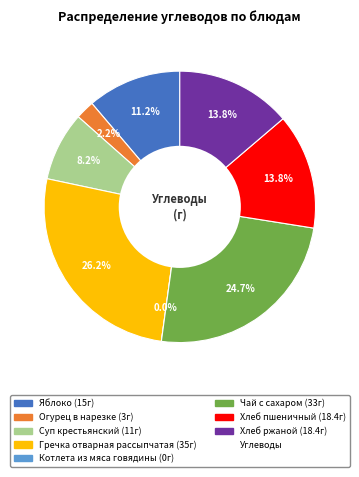

How much of the chart is everything except Гречка отварная рассыпчатая?

73.8%